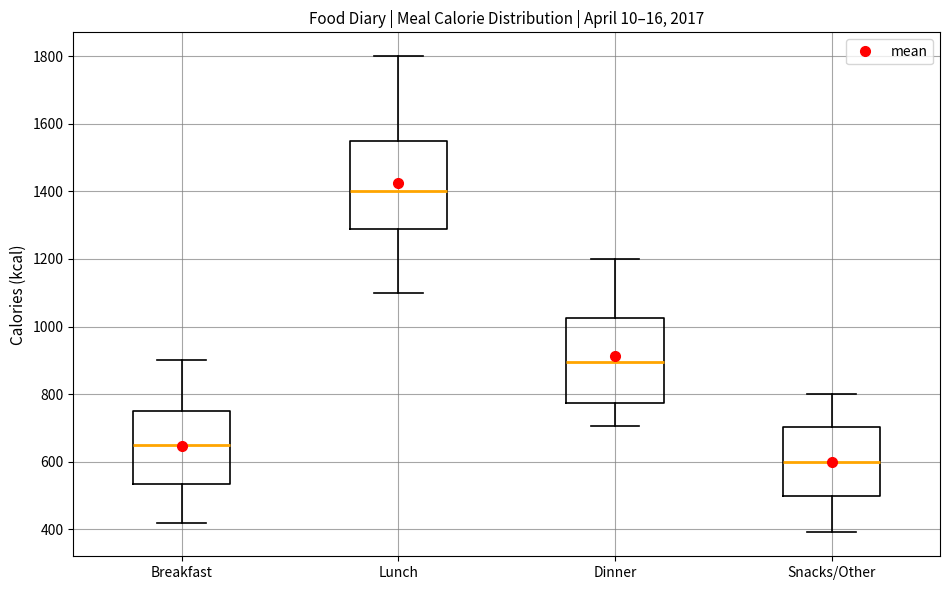

Where does the upper whisker of the box for Breakfast end on the y-axis? The values are not printed on the chart, so give them approximately, as read against the axis.

900